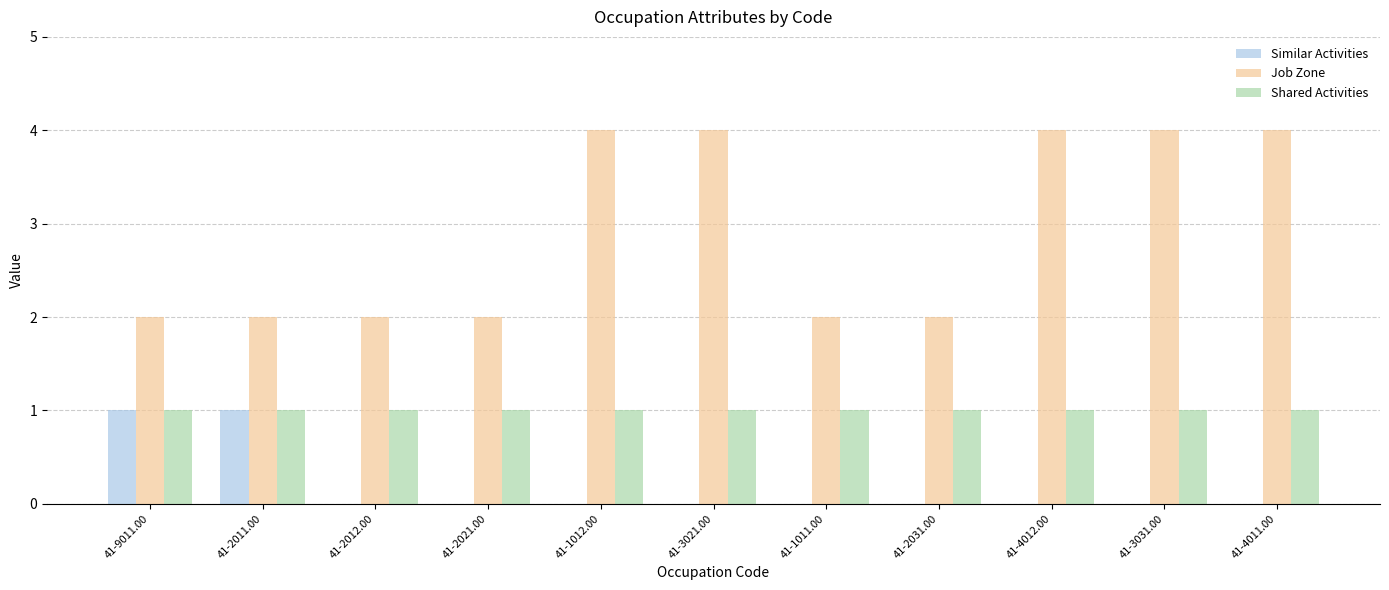

Between 41-9011.00 and 41-1011.00, which series saw the biggest shift?

Similar Activities